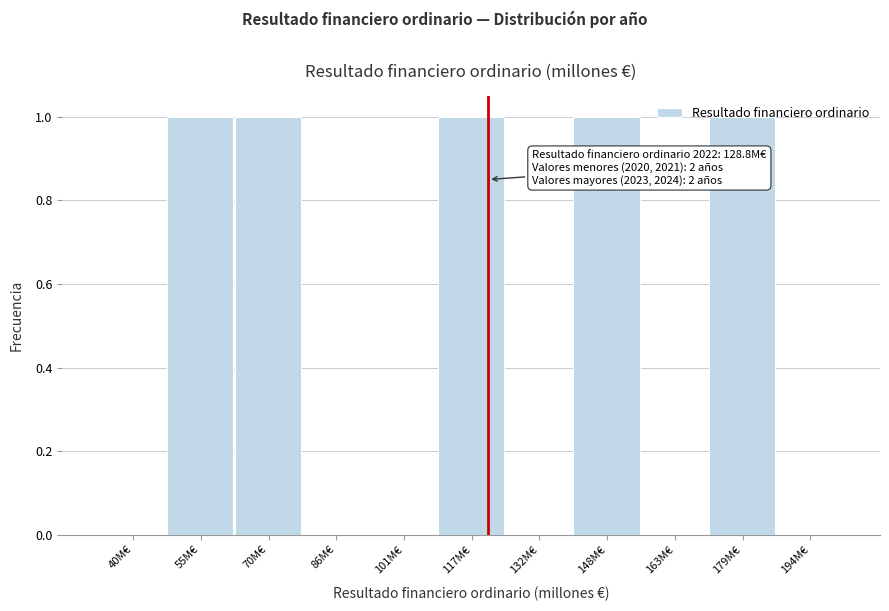

Which has a higher value, 148M€ or 194M€?

148M€